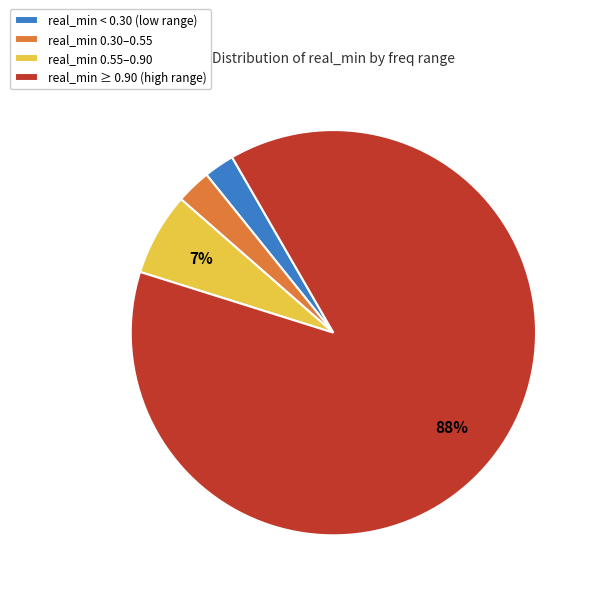

Is there any slice that represents more than half of the pie?

Yes